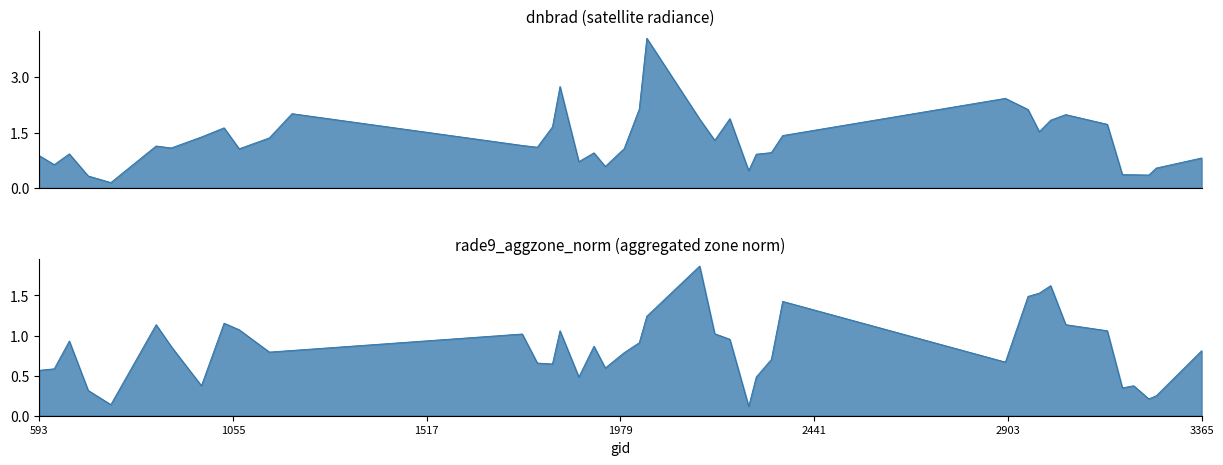

Which series changed the most between 980 and 1880?

dnbrad